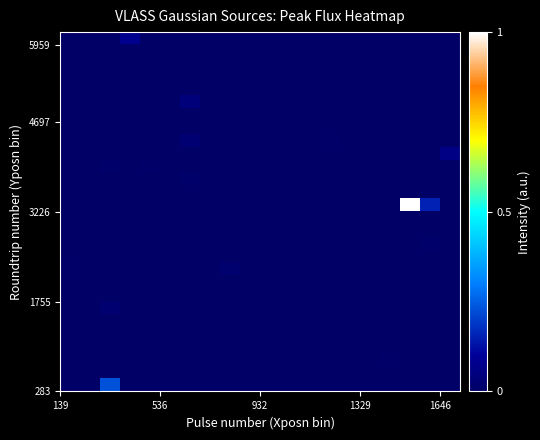

How many categories are shown in the chart?

20